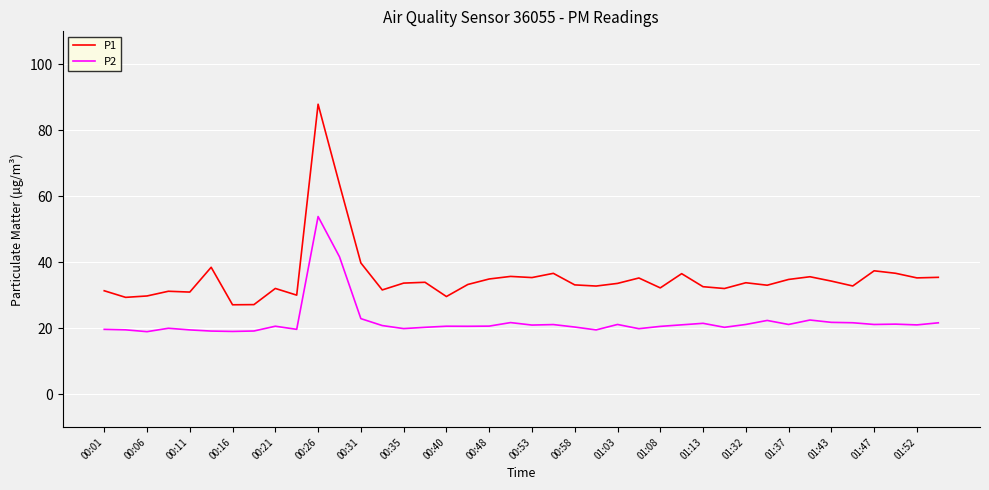

What is the difference between the maximum and second lowest values in the P2 series?

34.8